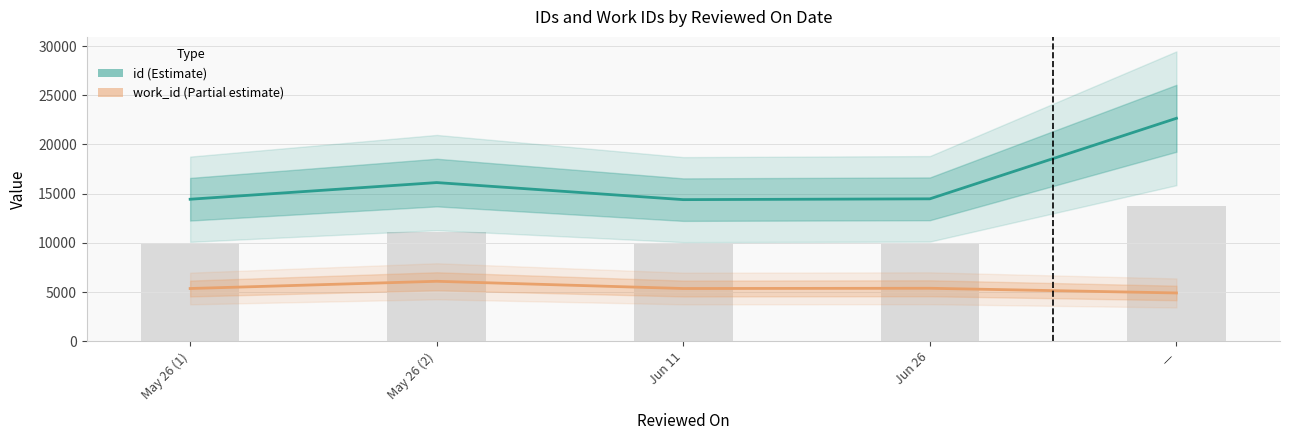

Reading left to right, what are all the values shown in this chart?

id: 14437	16130	14396	14478	22660
work_id: 5366	6100	5366	5391	4914